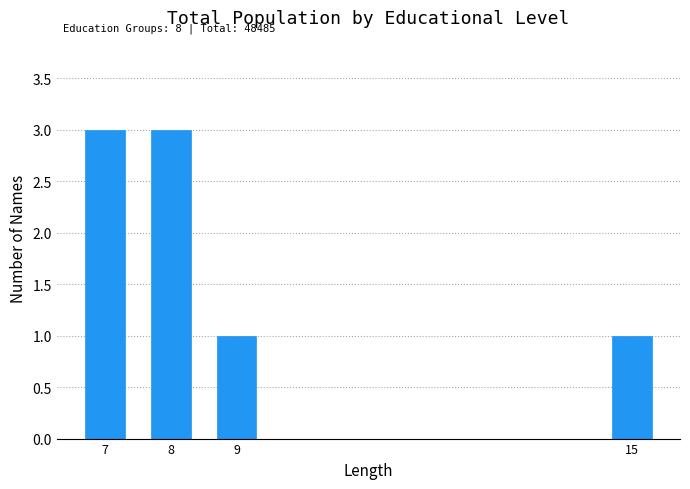

Reading left to right, list all the values displayed in this chart.

7=3	8=3	9=1	15=1